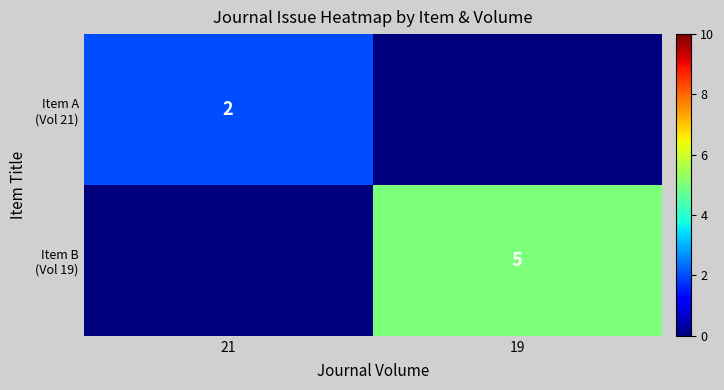

At which category is the sum across all series the highest?

19